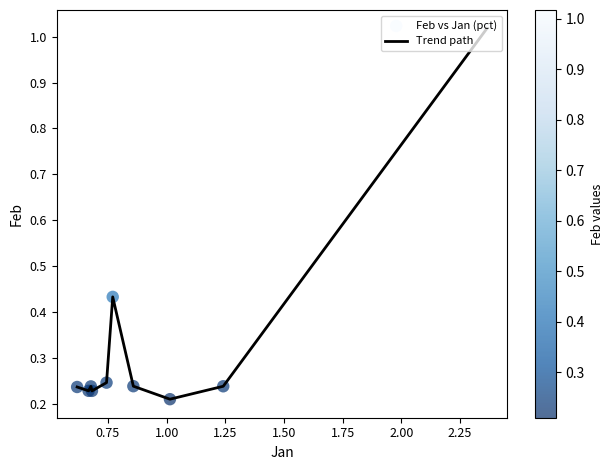

What is the difference between the maximum and minimum values?

0.8